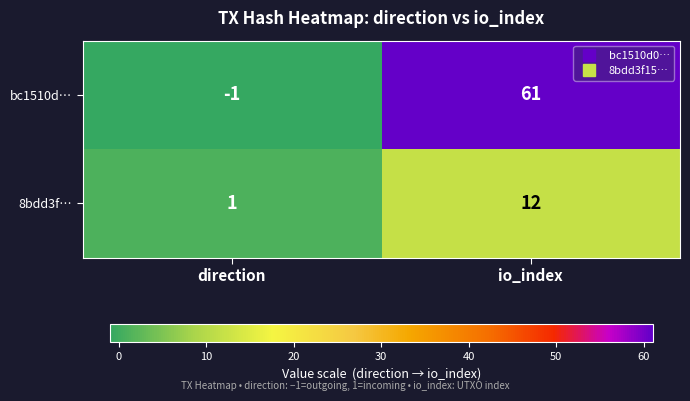

What is the difference between the maximum and minimum values in the bc1510d… series?

62